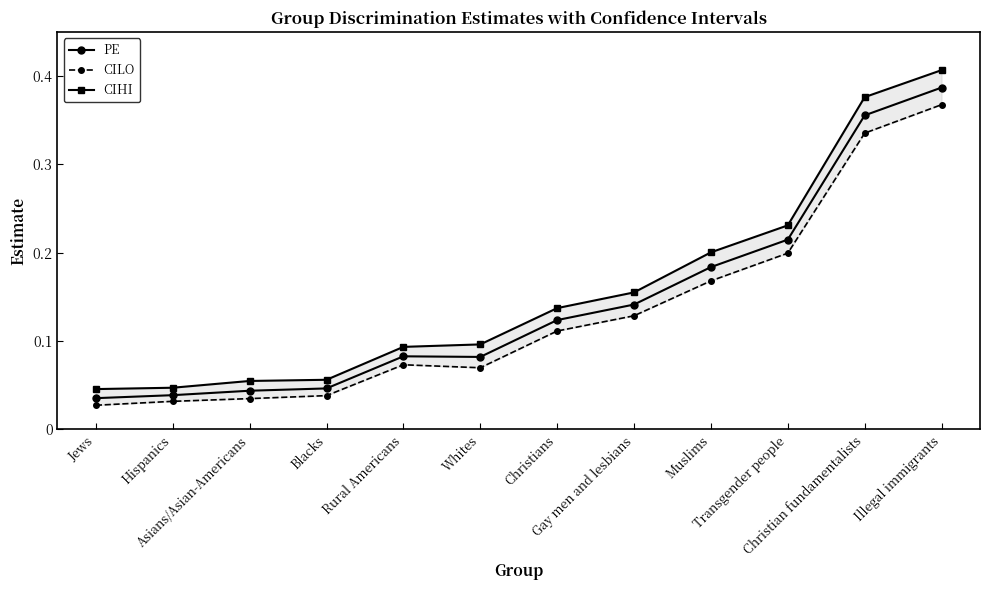

Between Transgender people and Gay men and lesbians, which is larger?

Transgender people